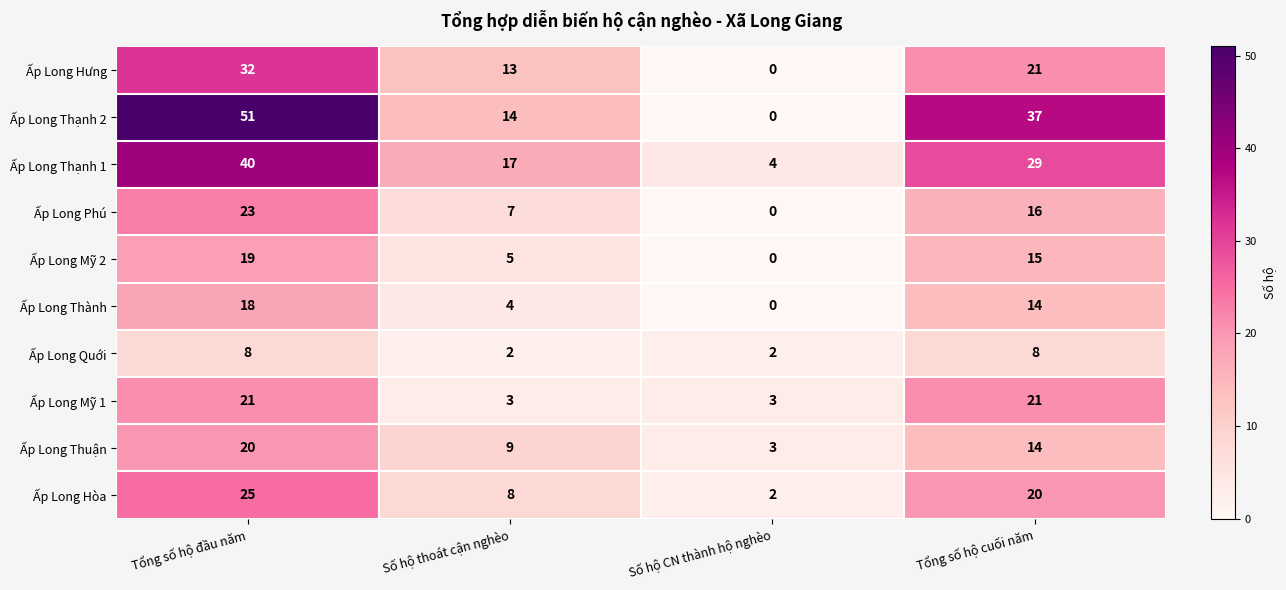

Count the Ấp Long Hòa values in the range 8 to 25.

3